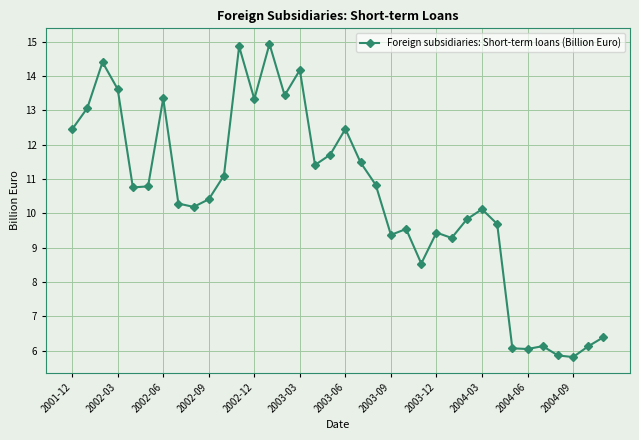

What is the difference between the maximum and minimum values?

9.1